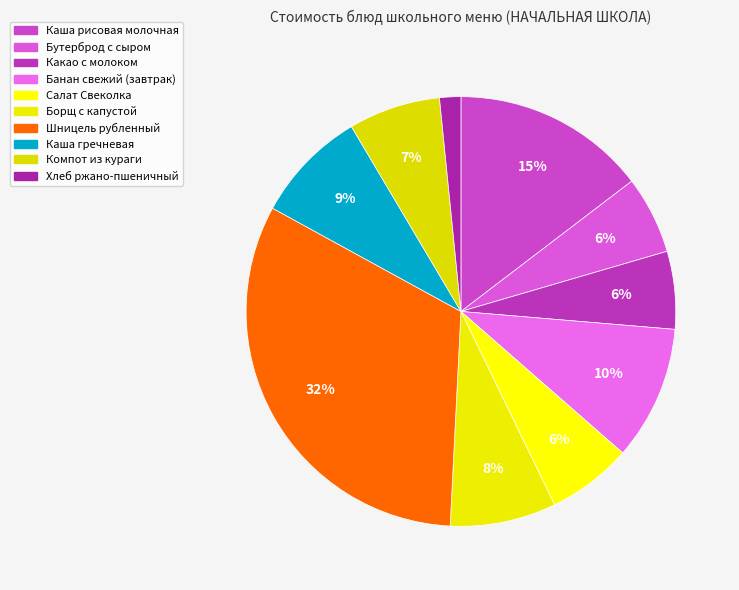

True or false: Хлеб ржано-пшеничный accounts for 13% of the total.

False